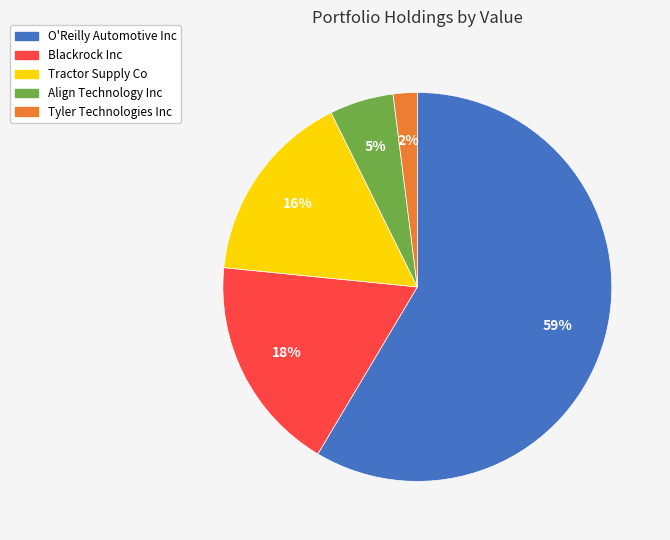

Is there any slice that represents more than half of the pie?

Yes